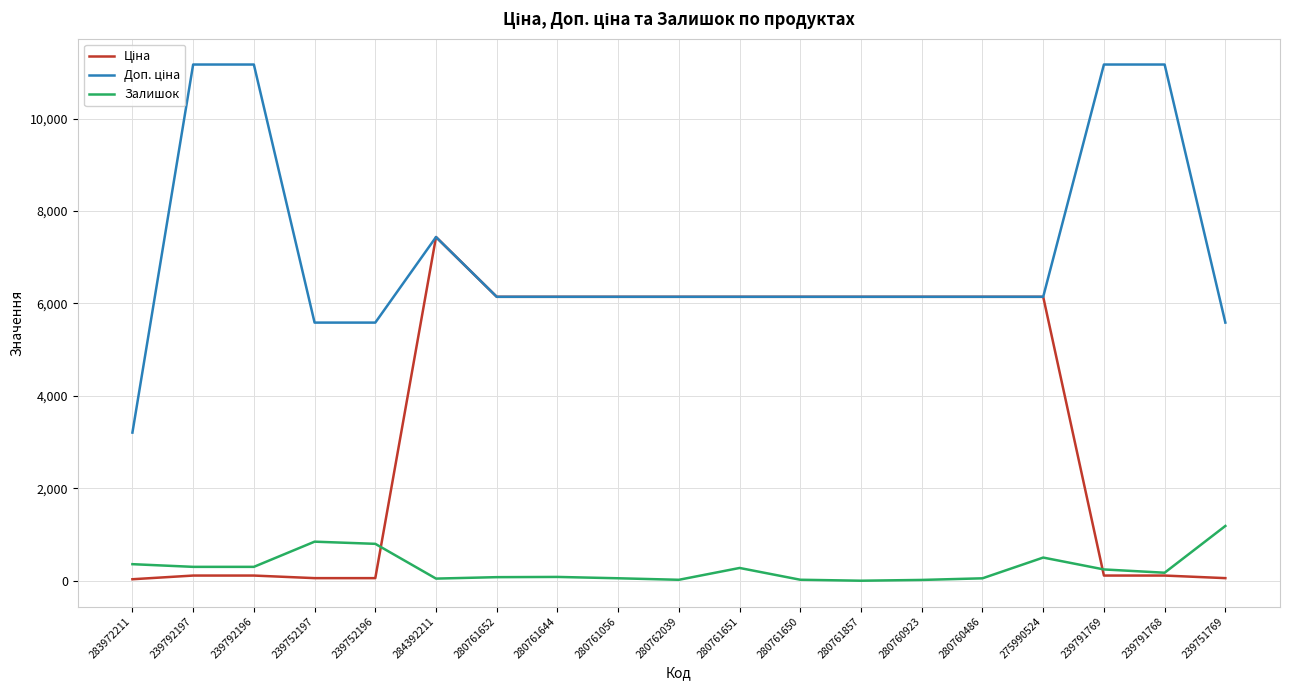

At 280761651, list the series in order from largest to smallest.

Ціна, Доп. ціна, Залишок